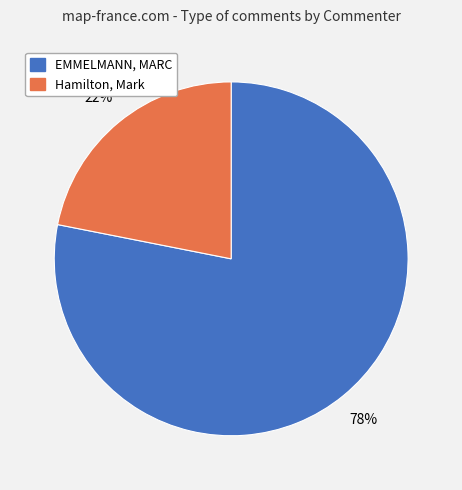

Does EMMELMANN, MARC represent more than half of the total?

Yes